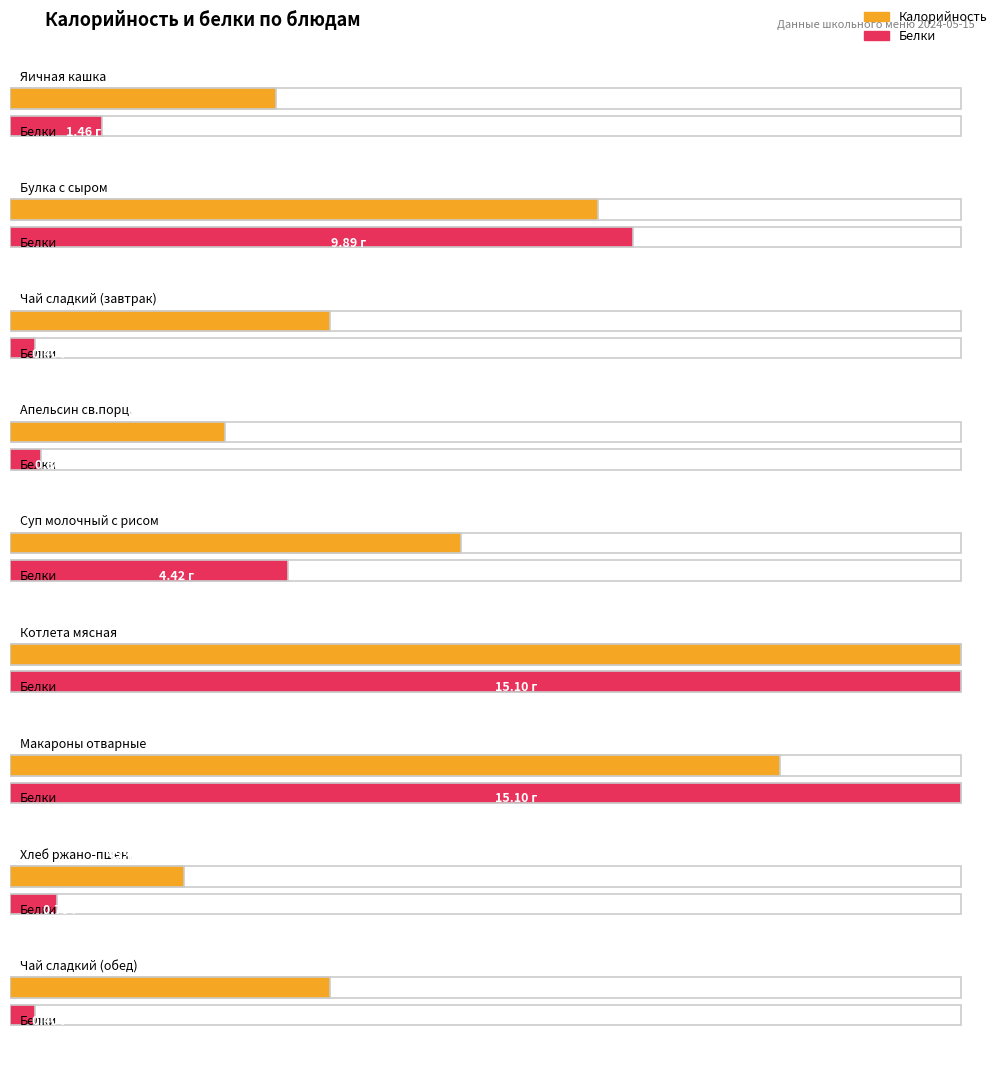

How many data points in Белки are less than 1?

4